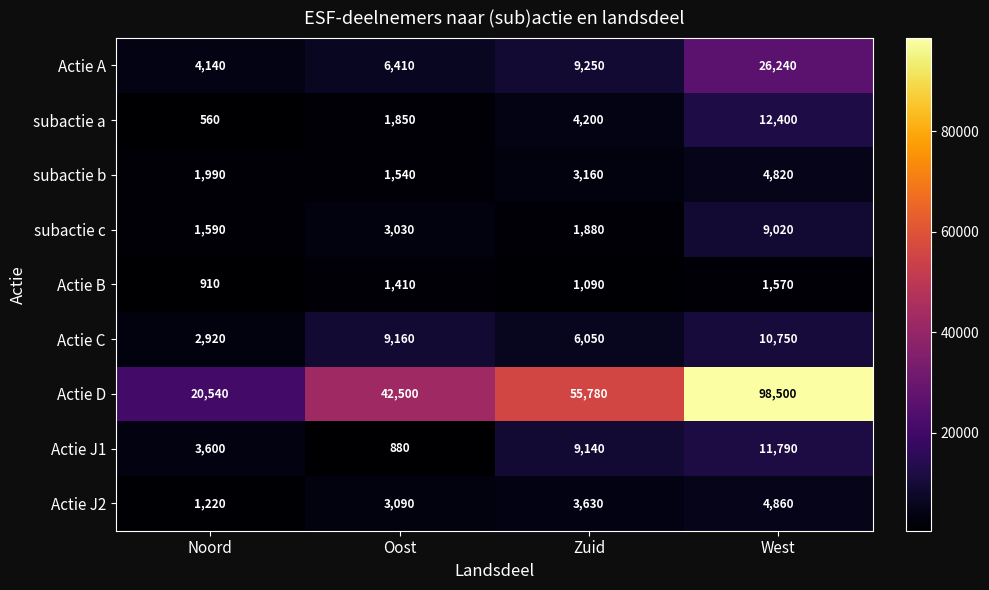

What is the sum of the Actie D values at West and Oost?

141000